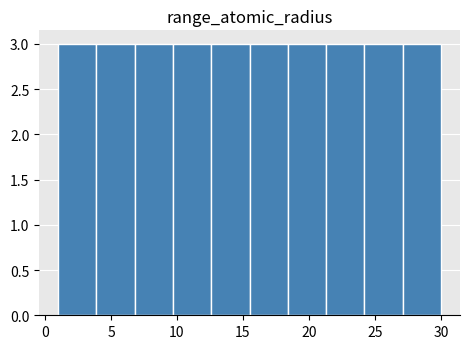

How tall is the bar that spans 18.4 to 21.3 on the x-axis? Neither the bar edges nor the heights are printed on the chart, so give them approximately, as read against the axes.

3